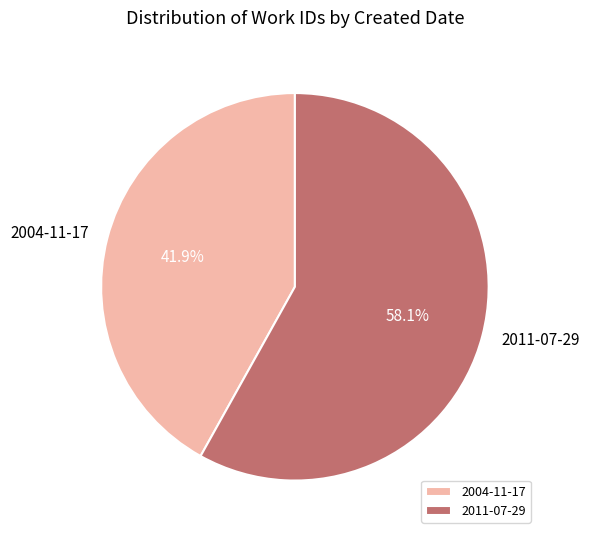

Does 2011-07-29 account for over 50% of the chart?

Yes